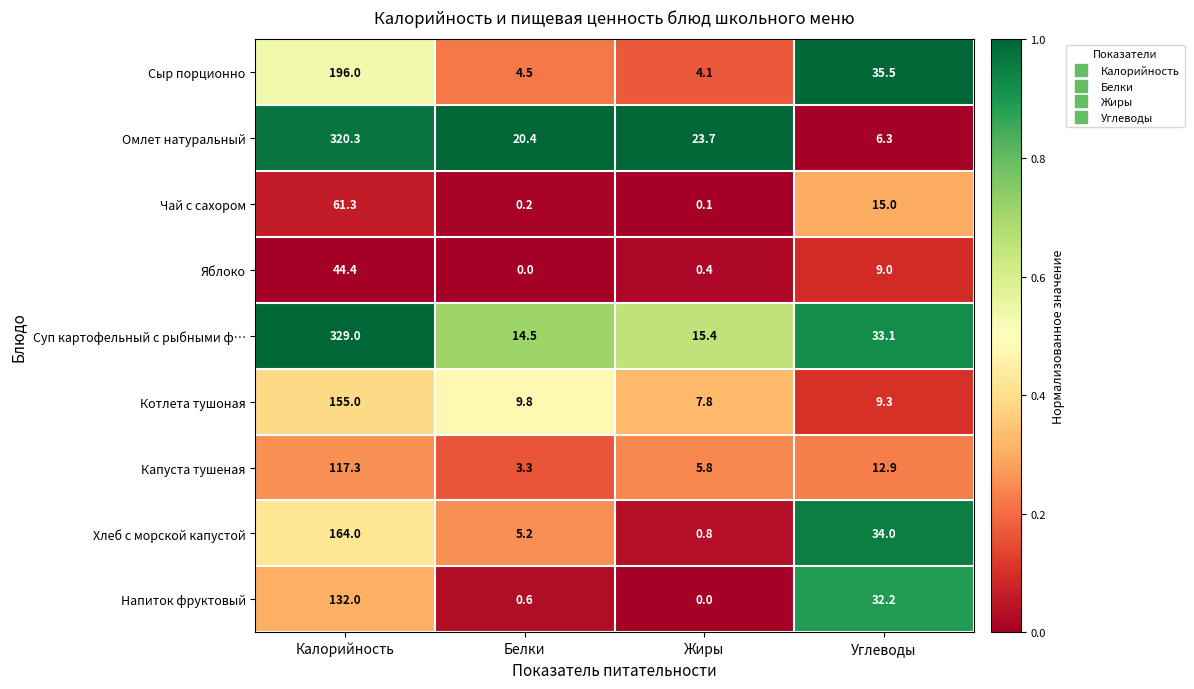

At which category is the sum across all series the highest?

Калорийность